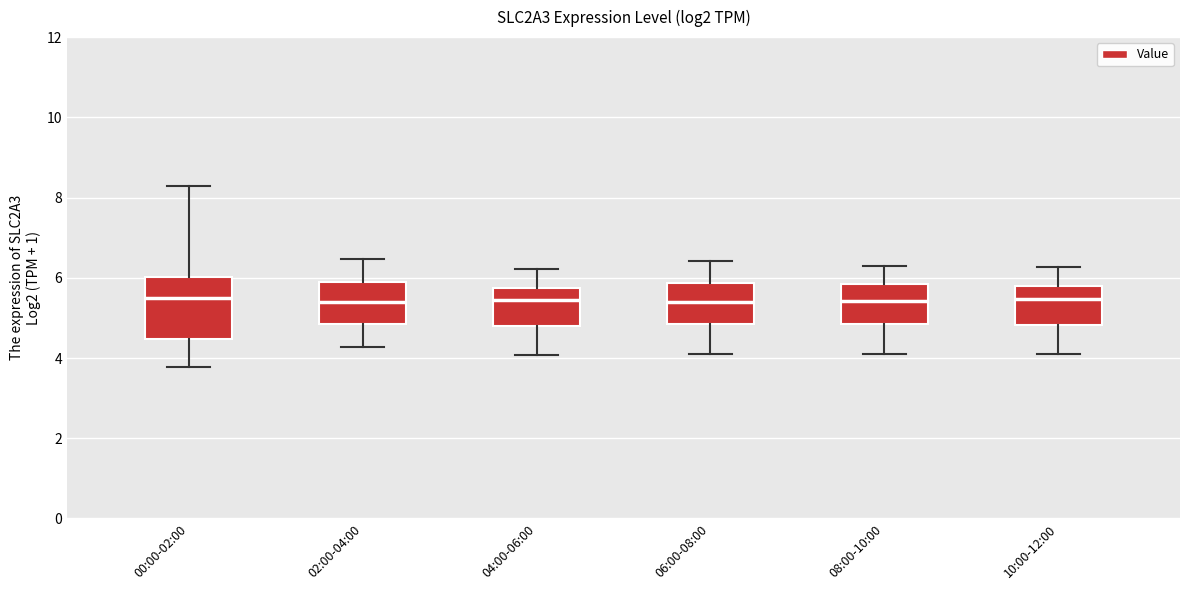

Reading left to right, read every box against the y-axis: the position of its median line, the range the box covers, and the ends of its whiskers. The values are not printed on the chart, so give them approximately, as read against the axis.

00:00-02:00: median 5.4, box 4.4 to 6.0, whiskers 3.8 to 8.4
02:00-04:00: median 5.4, box 4.8 to 6.0, whiskers 4.2 to 6.4
04:00-06:00: median 5.4, box 4.8 to 5.8, whiskers 4.0 to 6.2
06:00-08:00: median 5.4, box 4.8 to 5.8, whiskers 4.2 to 6.4
08:00-10:00: median 5.4, box 4.8 to 5.8, whiskers 4.2 to 6.4
10:00-12:00: median 5.4, box 4.8 to 5.8, whiskers 4.2 to 6.2